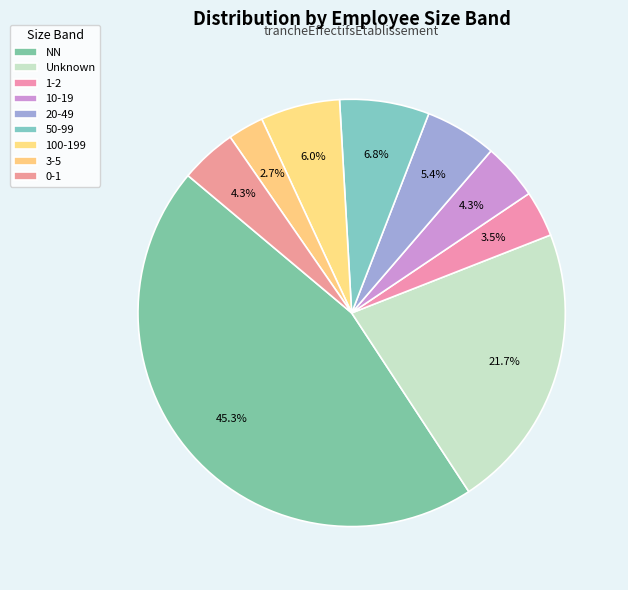

How many segments does this pie chart have?

9